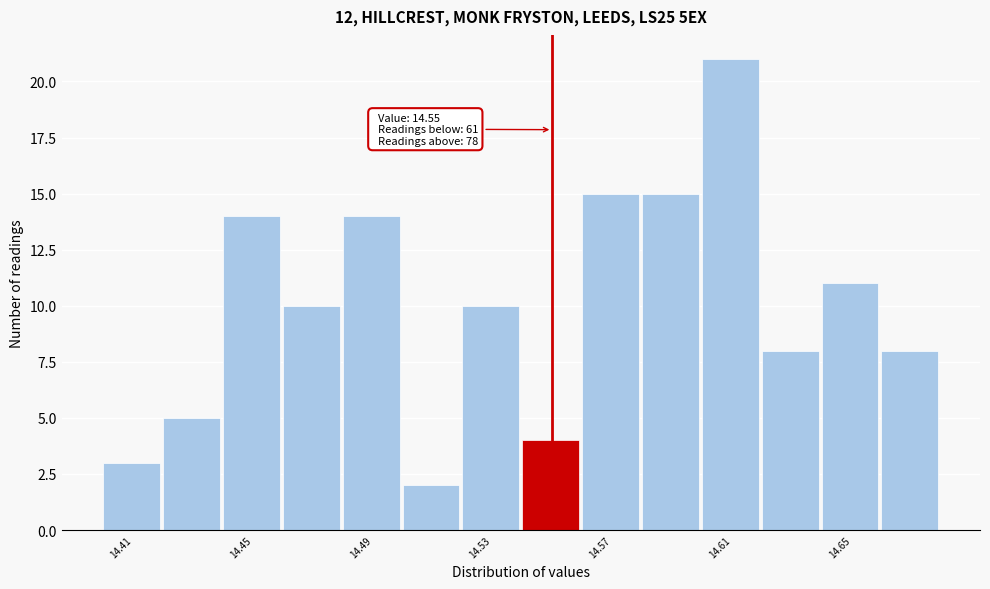

Which range on the x-axis has the tallest bar?

14.60 to 14.62